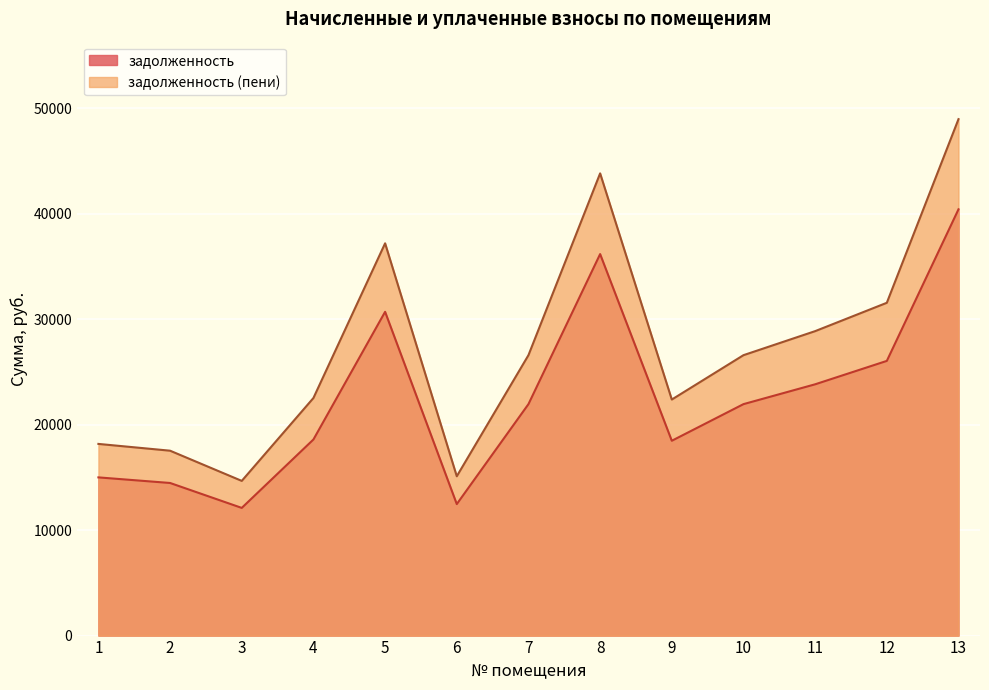

What is the sum of all задолженность (пени) values?

354036.6